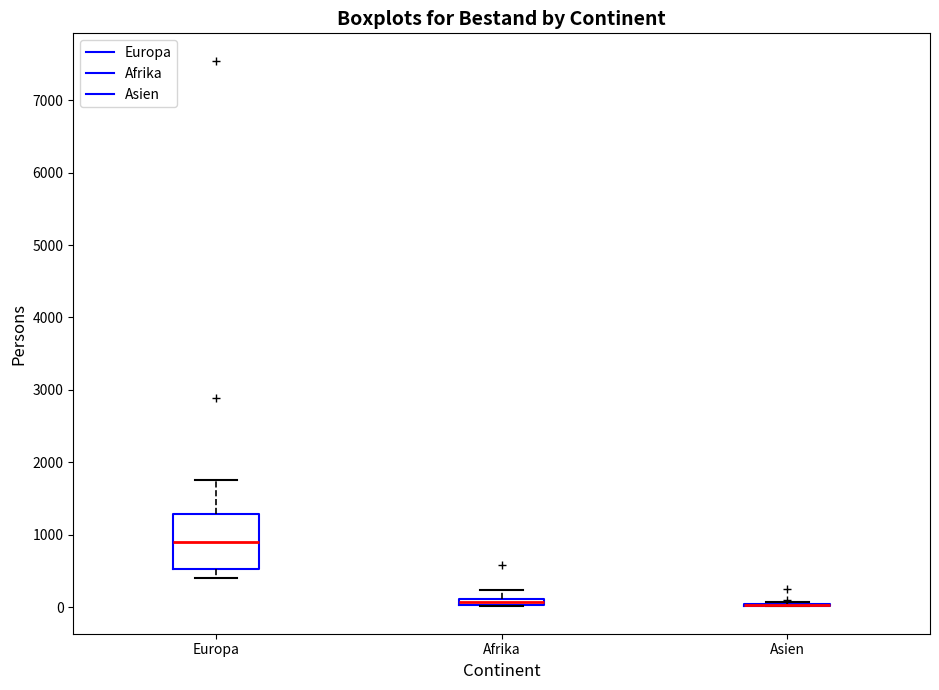

Where does the median line of the box for Europa sit on the y-axis? The values are not printed on the chart, so give them approximately, as read against the axis.

900